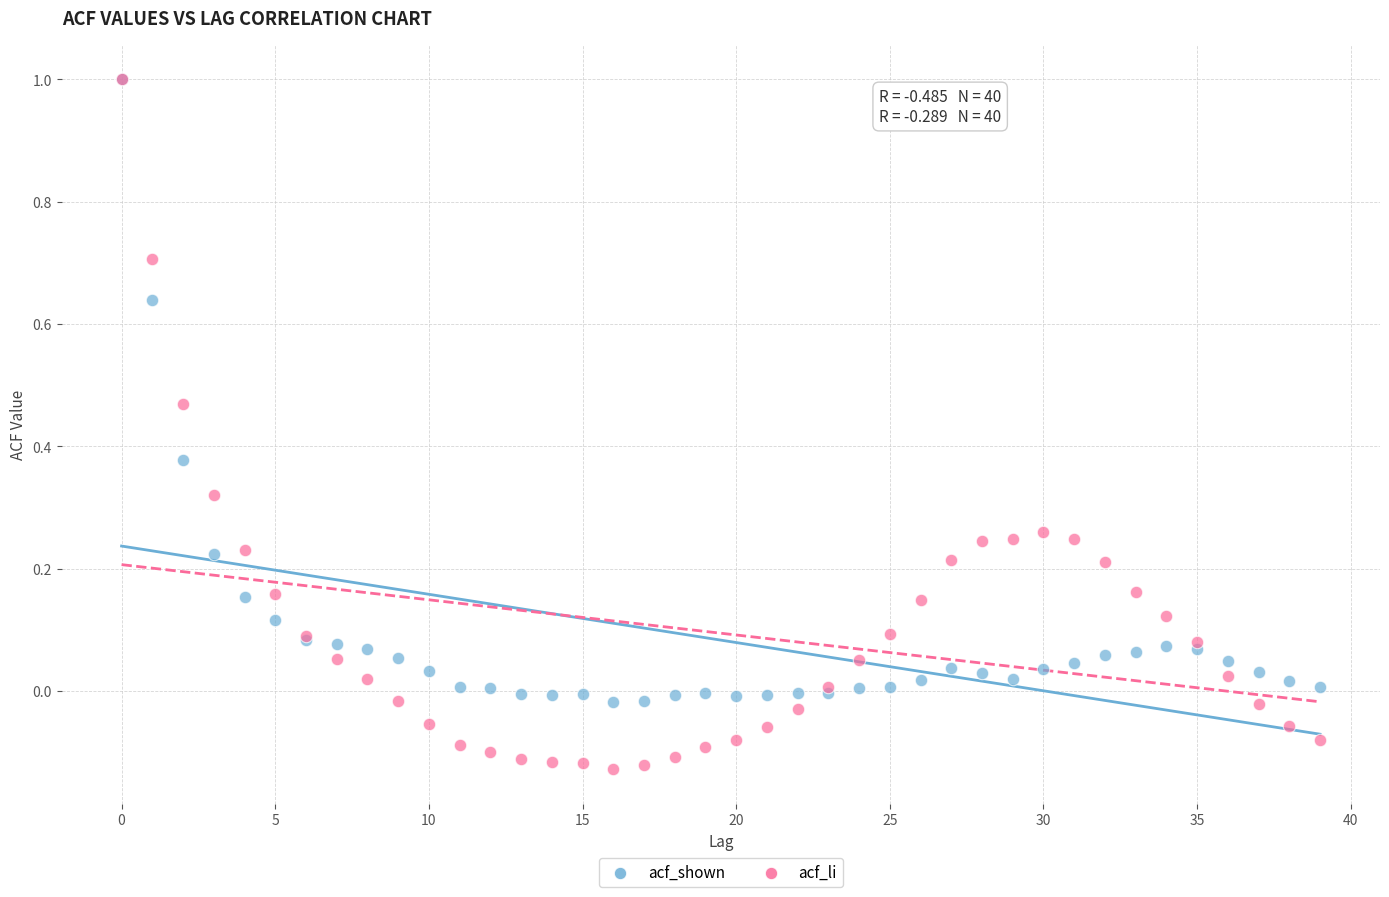

What are all the series names shown in the legend?

acf_shown, acf_li